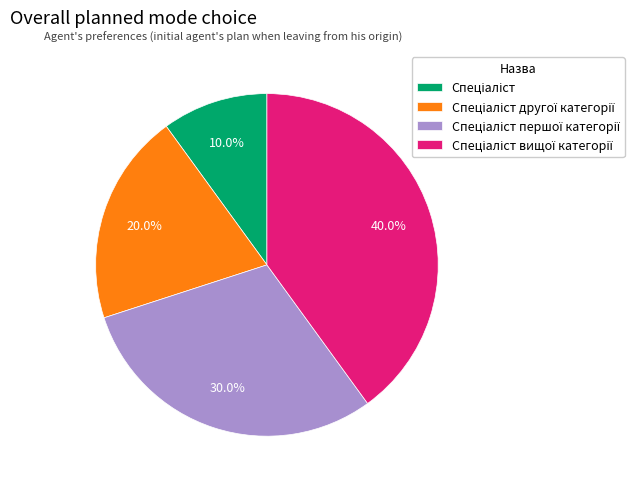

To the nearest percent, what is the difference between the largest and smallest slice percentages?

30%